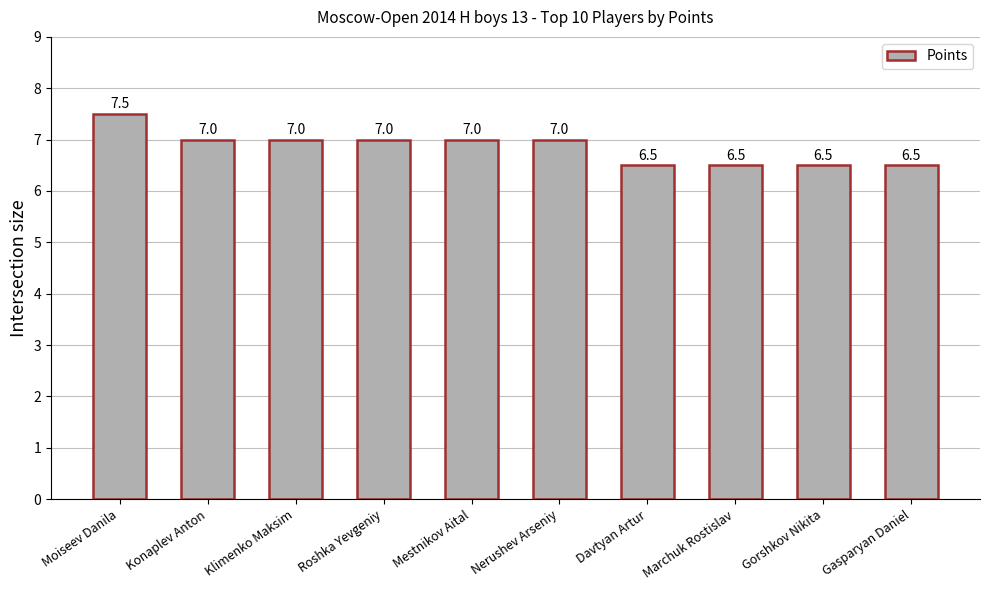

Reading right to left, transcribe all the data shown in this chart.

Gasparyan Daniel=6.5	Gorshkov Nikita=6.5	Marchuk Rostislav=6.5	Davtyan Artur=6.5	Nerushev Arseniy=7.0	Mestnikov Aital=7.0	Roshka Yevgeniy=7.0	Klimenko Maksim=7.0	Konaplev Anton=7.0	Moiseev Danila=7.5